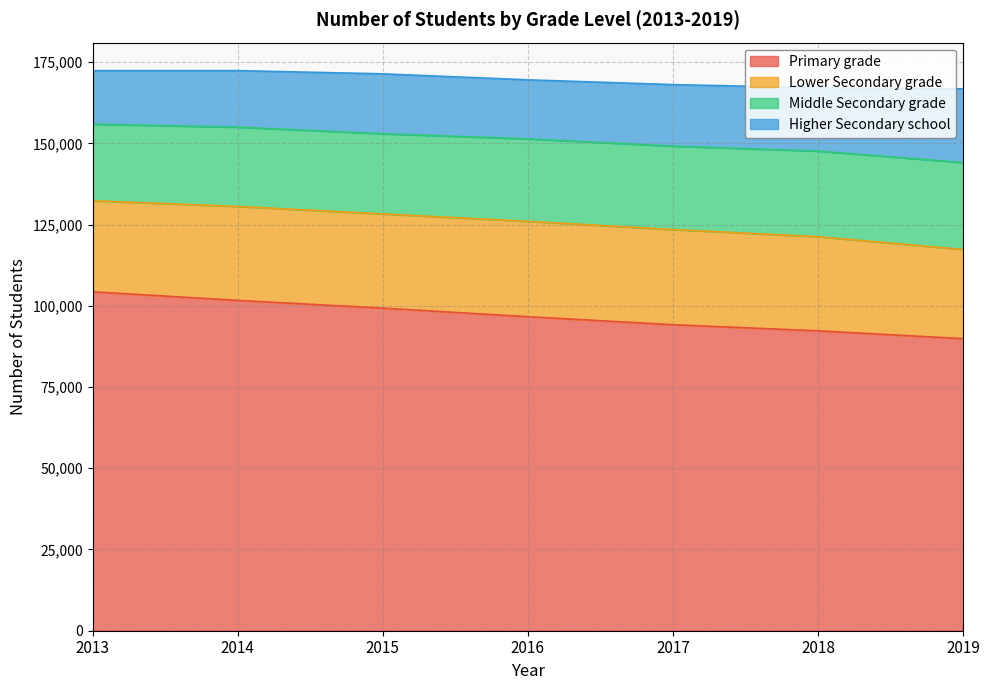

What is the total value across all series at 2013?

172391